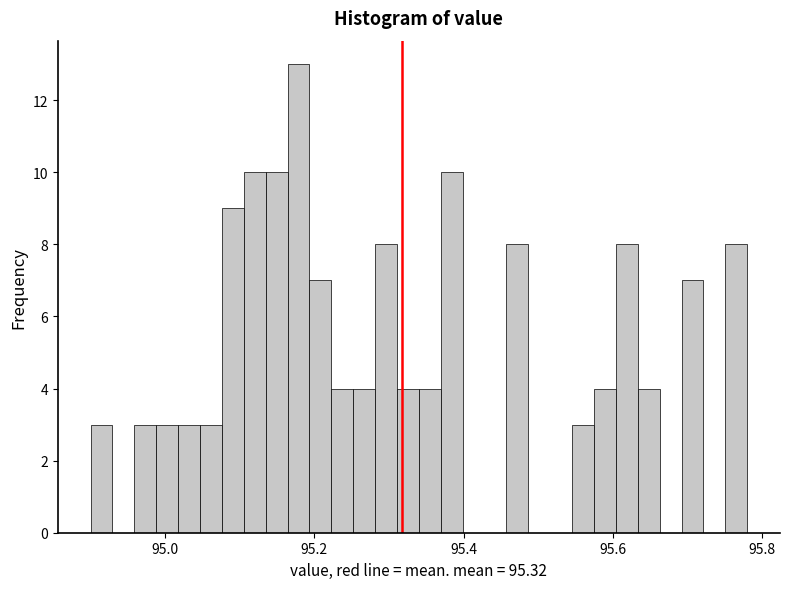

Read against the x-axis, roughly where is the centre of the tallest bar?

95.18